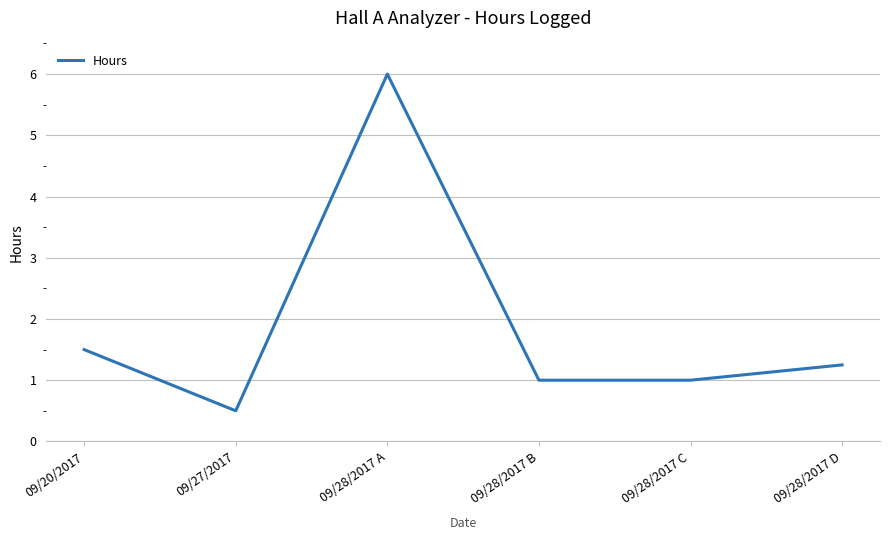

How many interior local peaks (higher than both neighbors) does the data have?

1